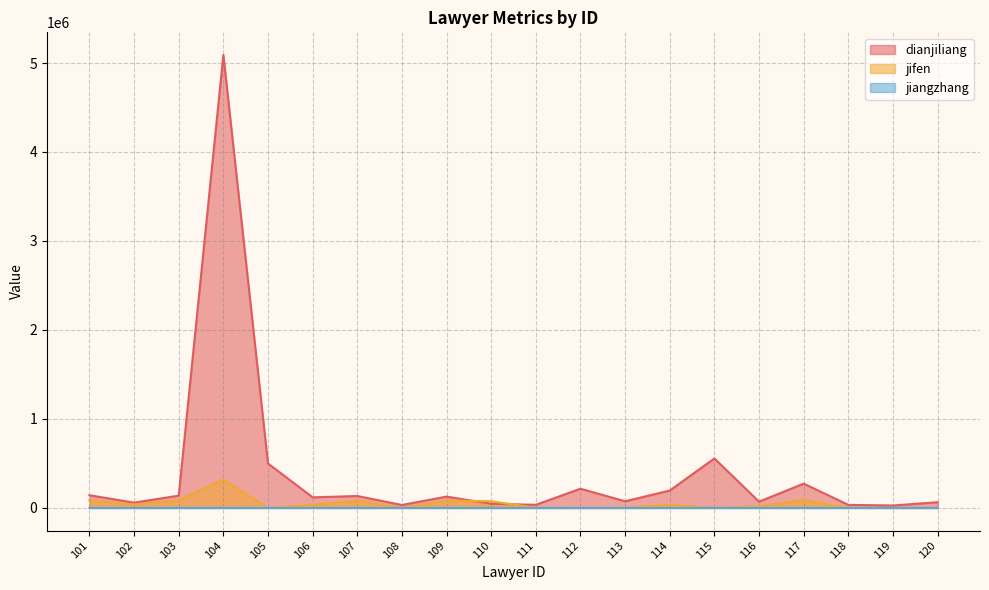

True or false: dianjiliang has a value of 89579 at 120.

False